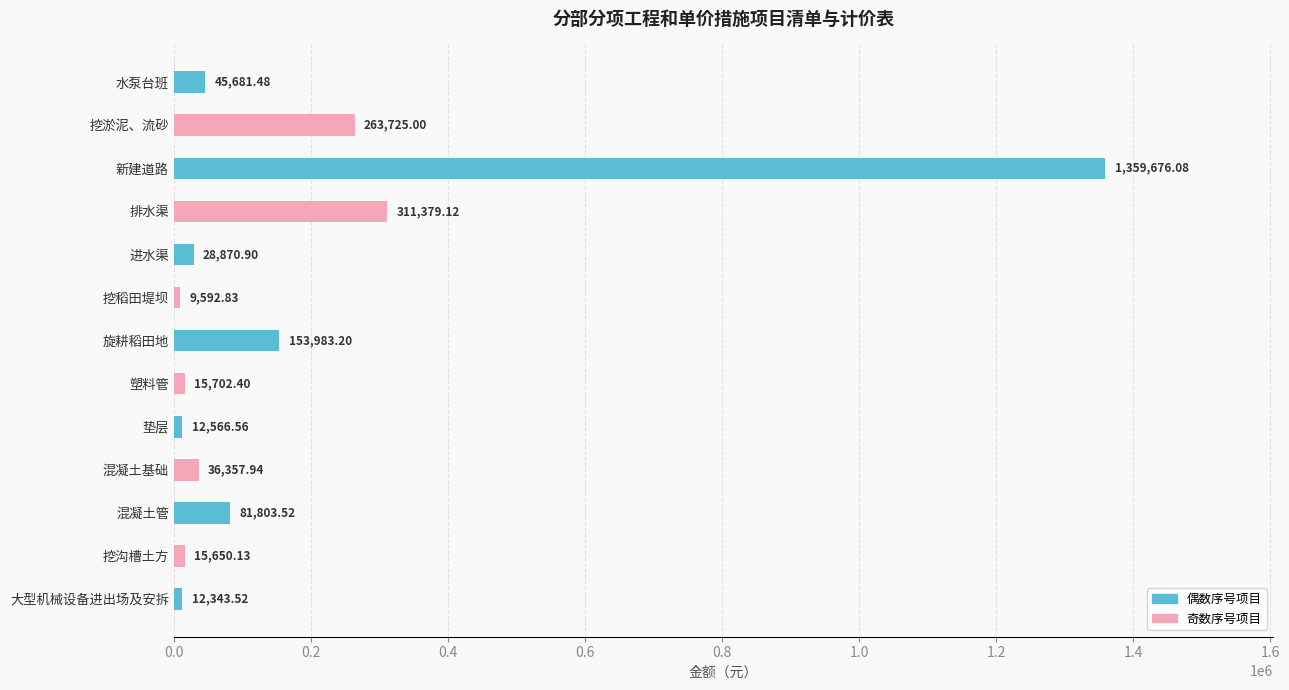

What is the ratio of the value at 排水渠 to the value at 进水渠?

10.8